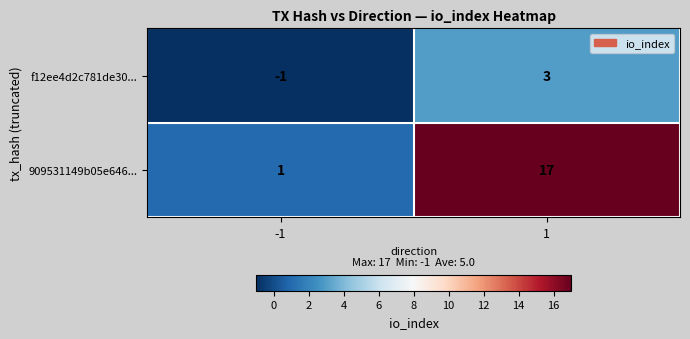

Is it true that f12ee4d2c781de30... equals -1 at -1?

True